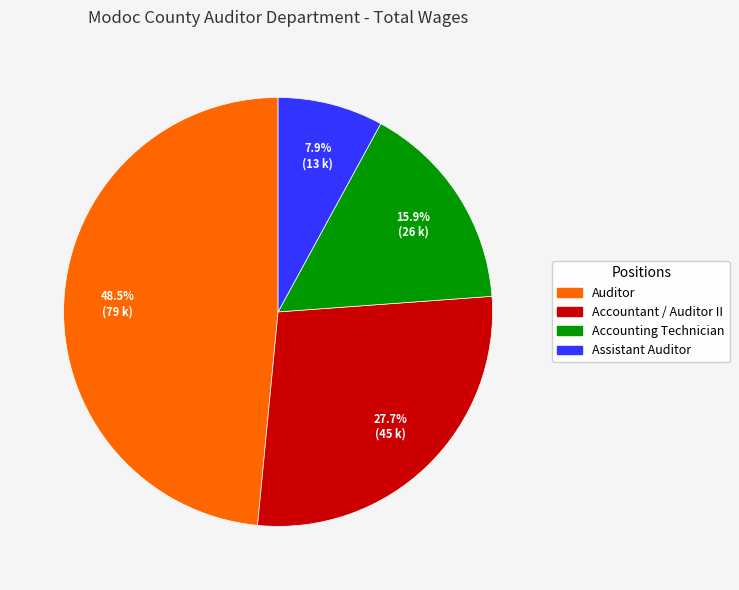

The Accounting Technician slice represents 3% of the pie. True or false?

False